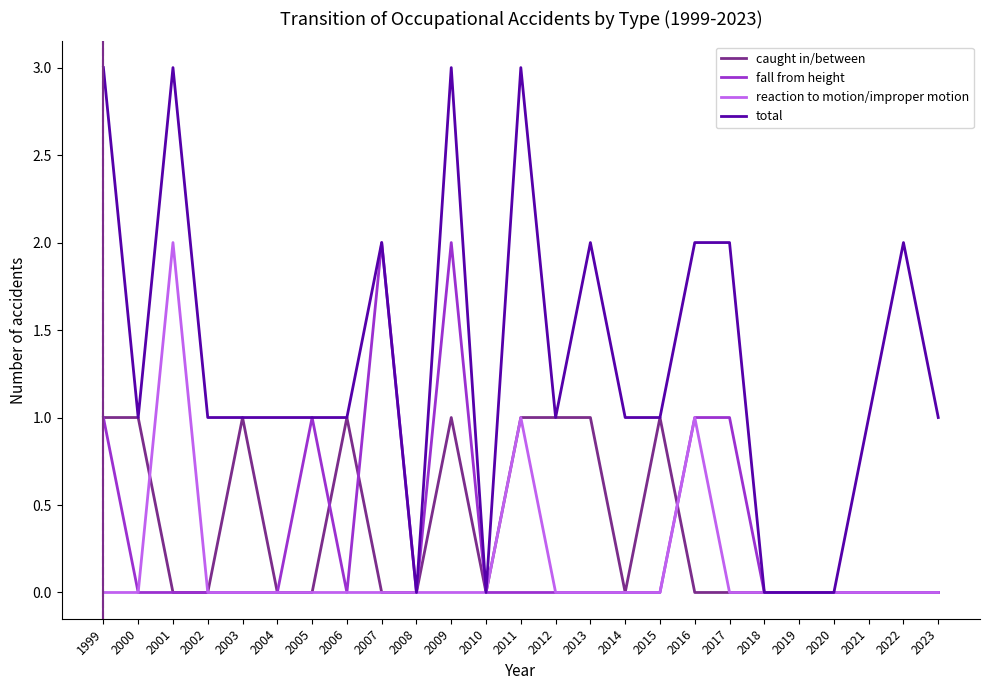

How many categories are shown in the chart?

25